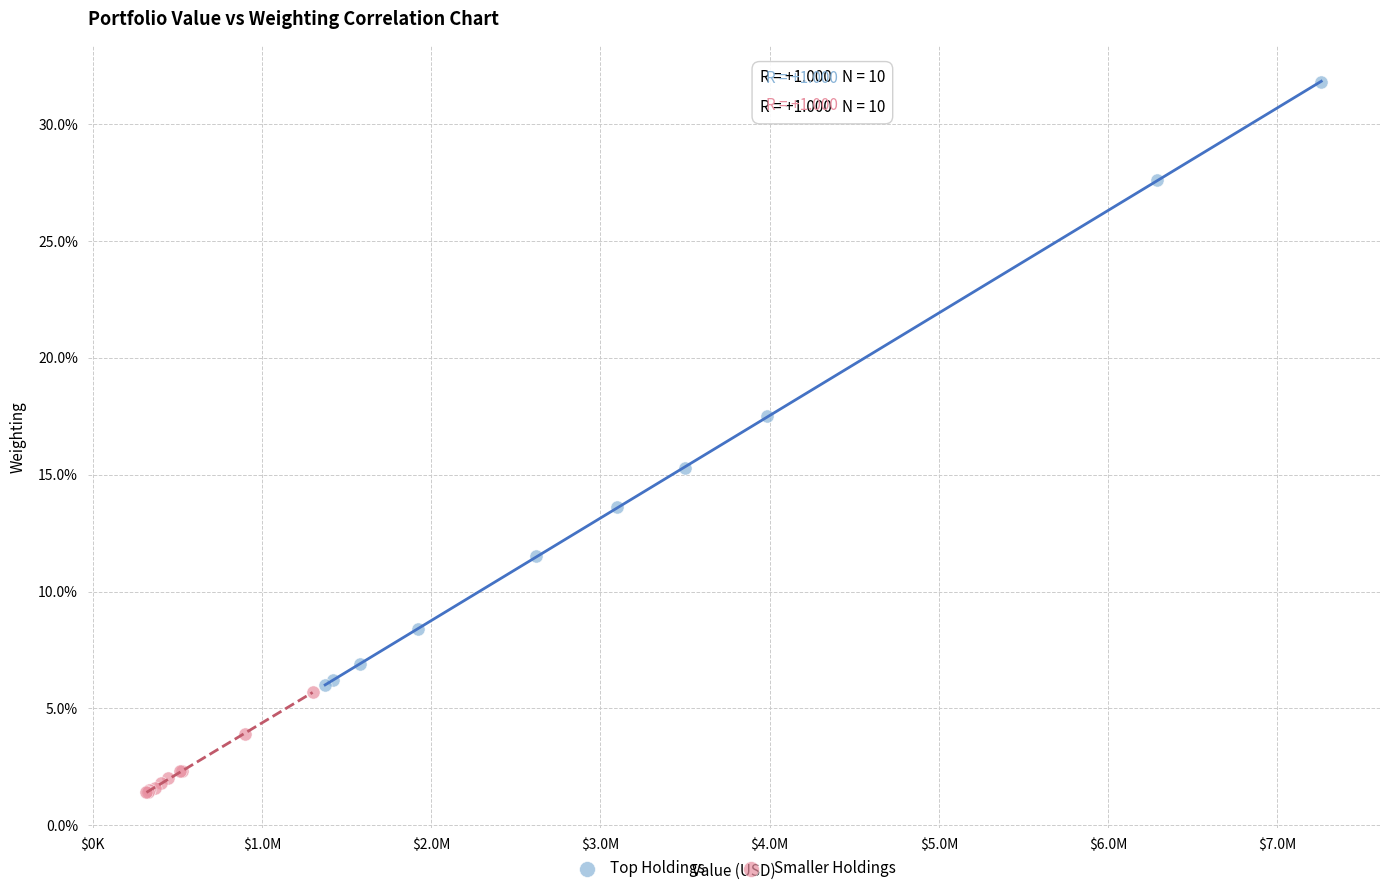

What are all the series names shown in the legend?

Top Holdings, Smaller Holdings